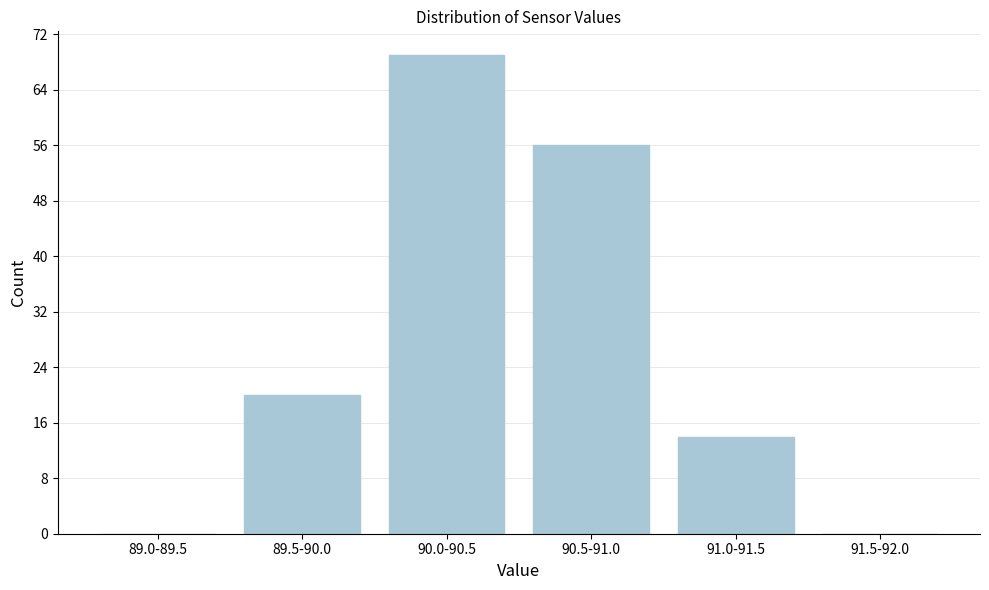

Reading left to right, what are all the values shown in this chart?

89.0-89.5=0	89.5-90.0=20	90.0-90.5=69	90.5-91.0=56	91.0-91.5=14	91.5-92.0=0